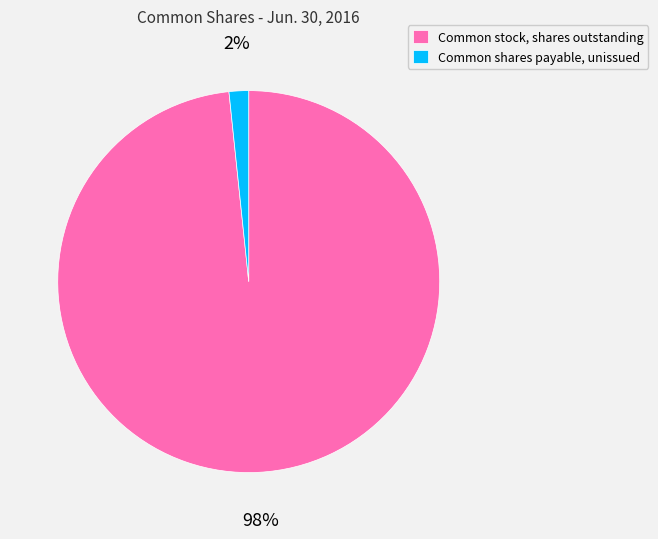

Which slice is the largest?

Common stock, shares outstanding